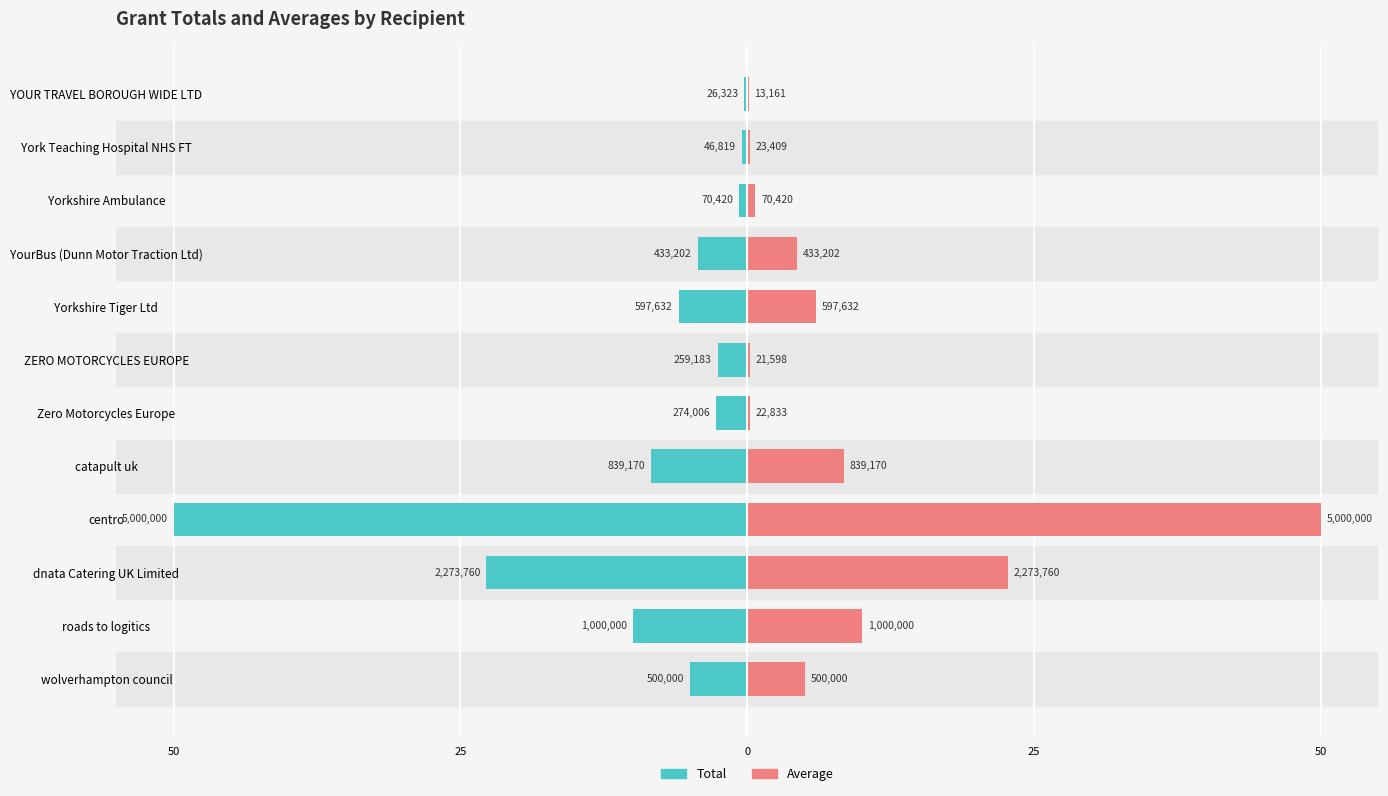

How many bars are there in each group?

2